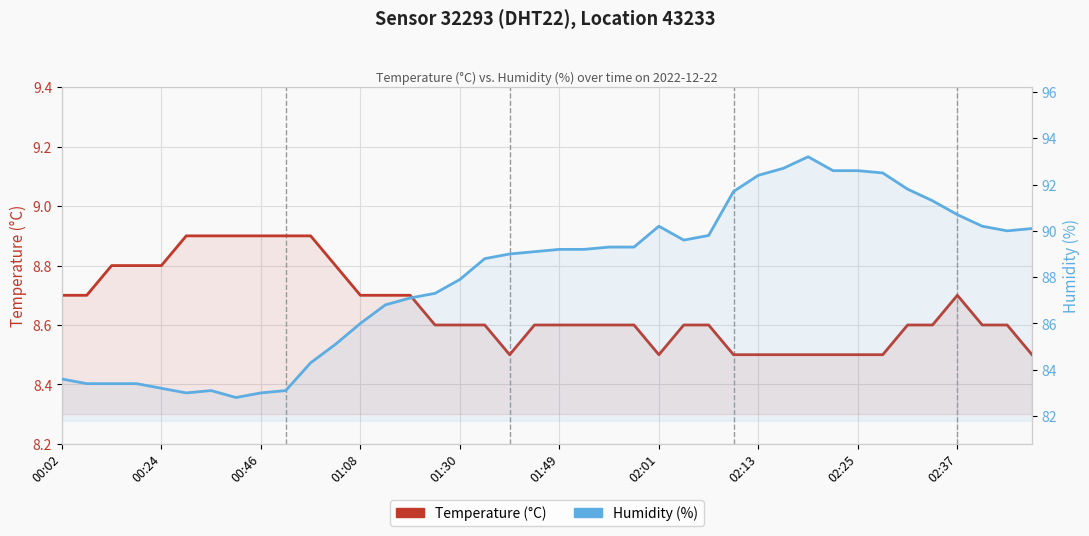

Where is Temperature (°C) nearest to the value 8?

18